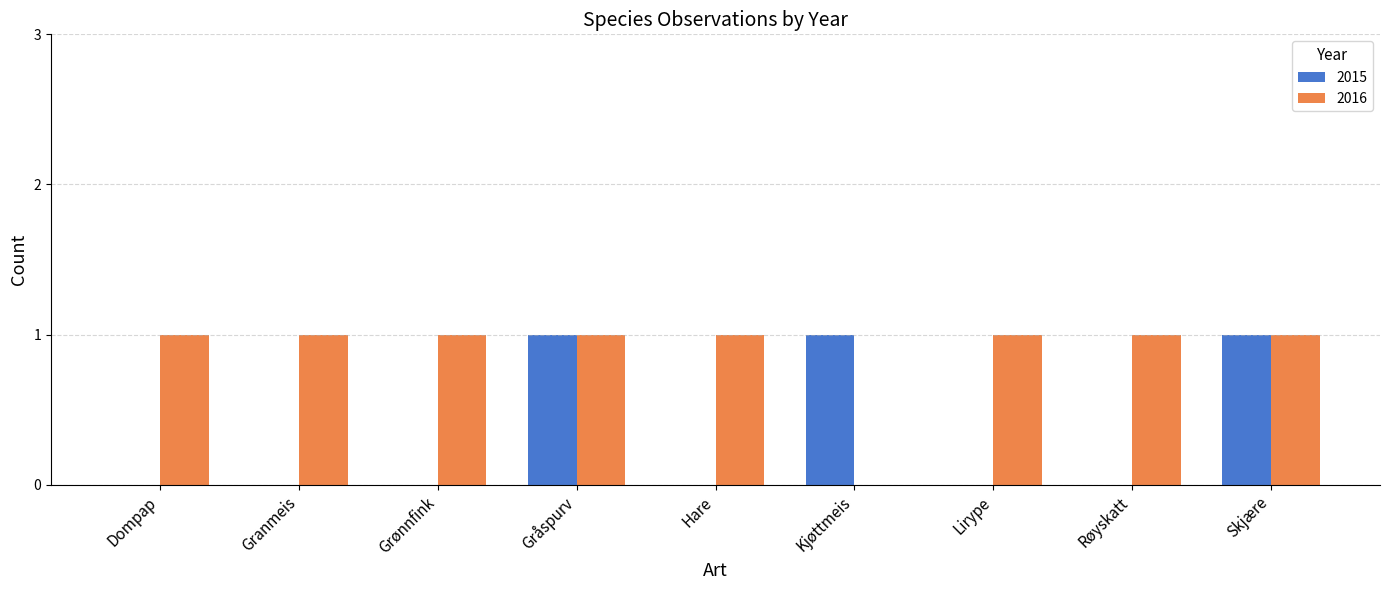

Which series has the largest total across all categories?

2016